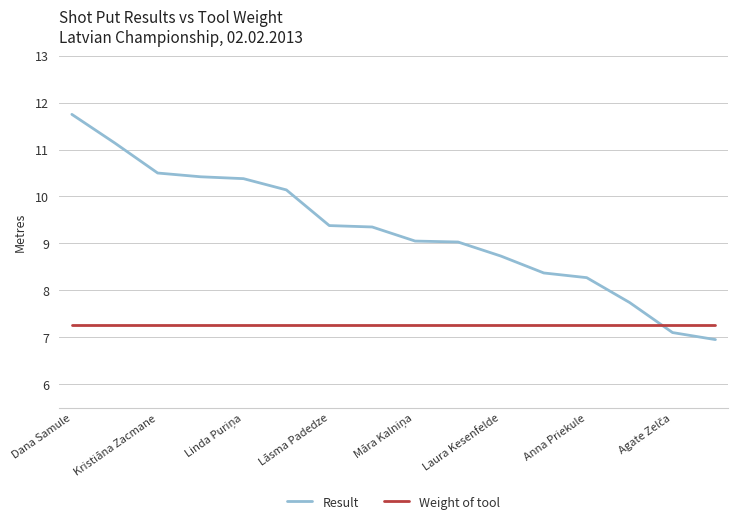

How many lines are shown in the chart?

2